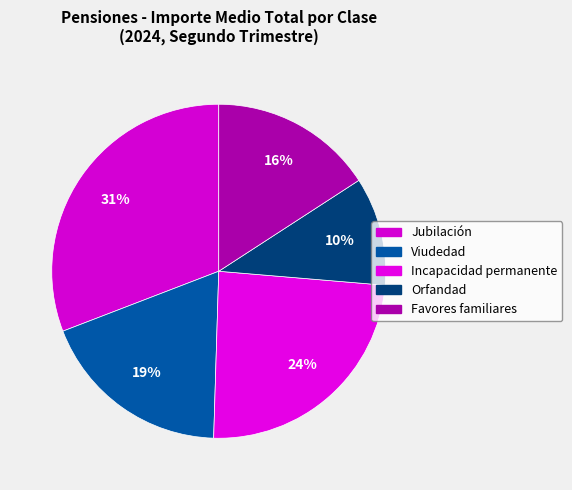

Rank the categories by value from highest to lowest.

Jubilación, Incapacidad permanente, Viudedad, Favores familiares, Orfandad